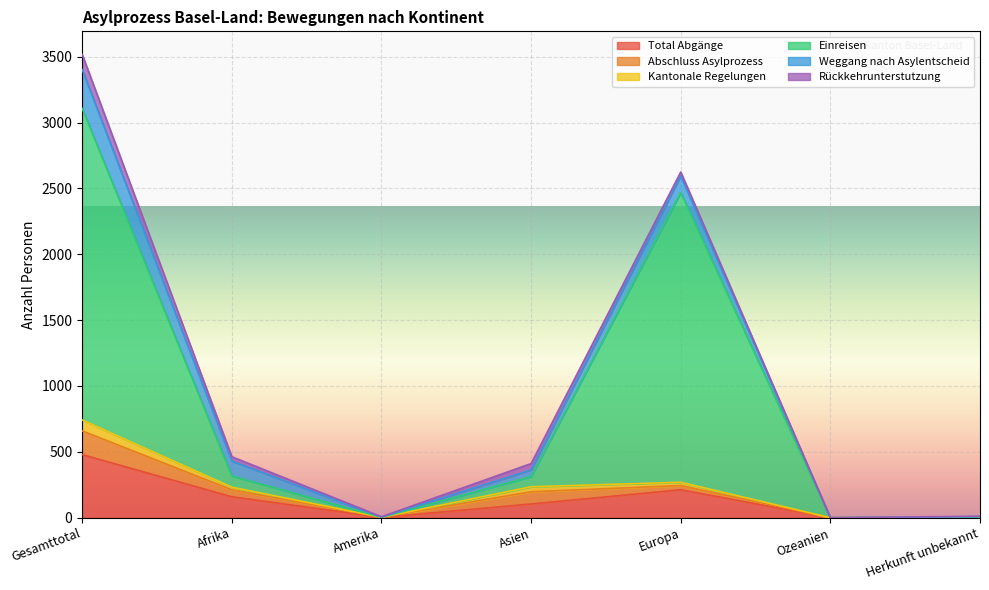

True or false: Kantonale Regelungen and Einreisen intersect in this chart.

False